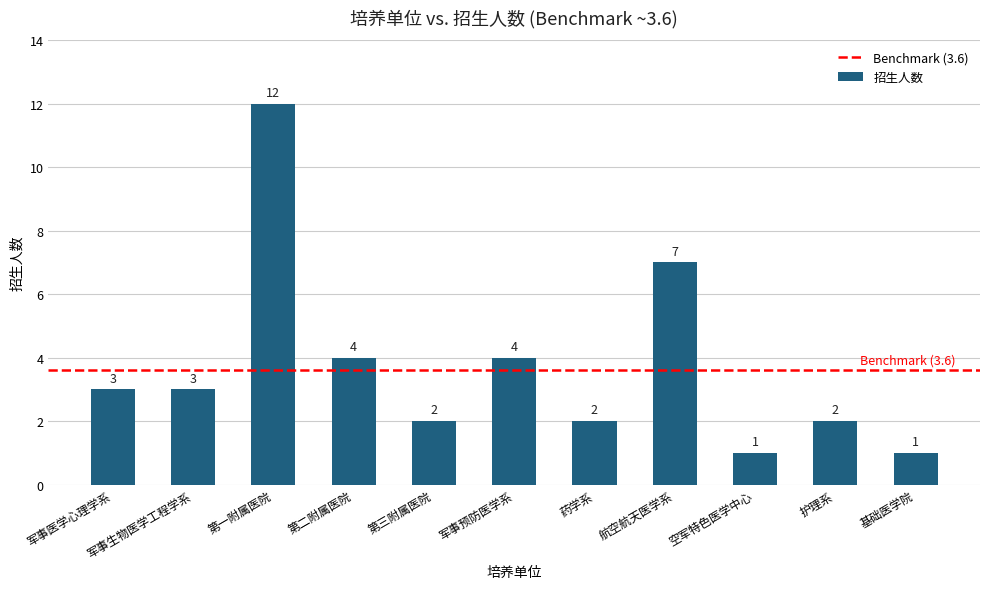

What position from the right is 基础医学院?

1